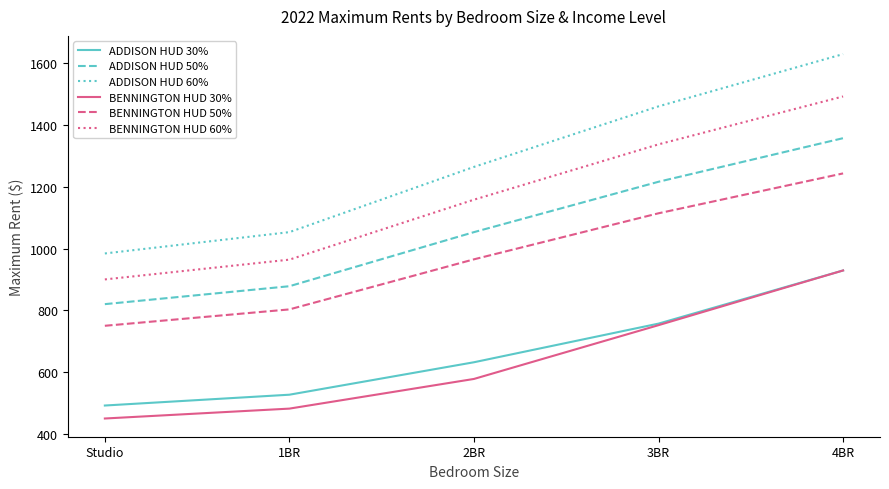

What is the average value of the ADDISON HUD 50% series?

1065